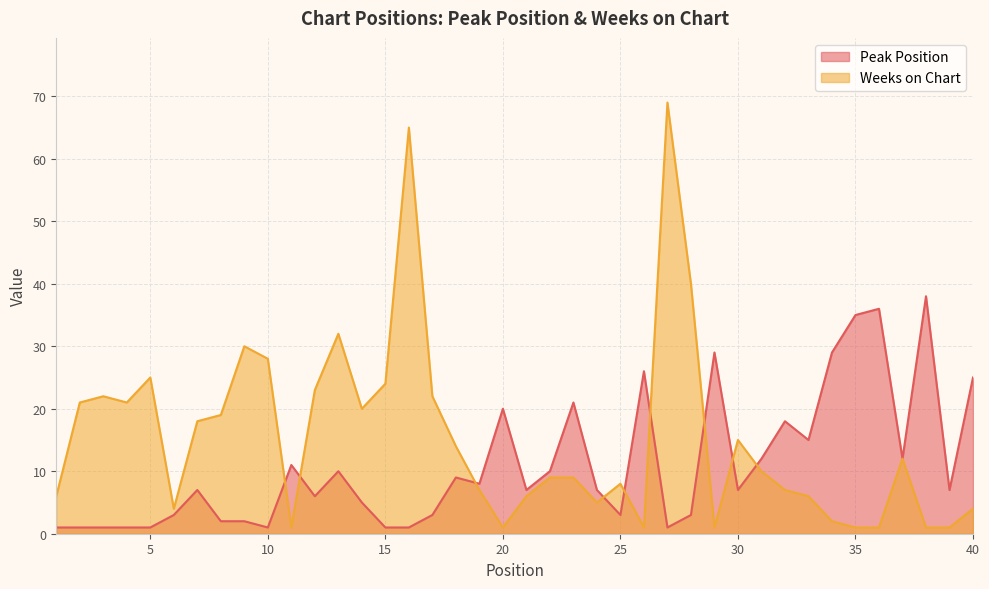

The value of Peak Position at 32 is 18. True or false?

True